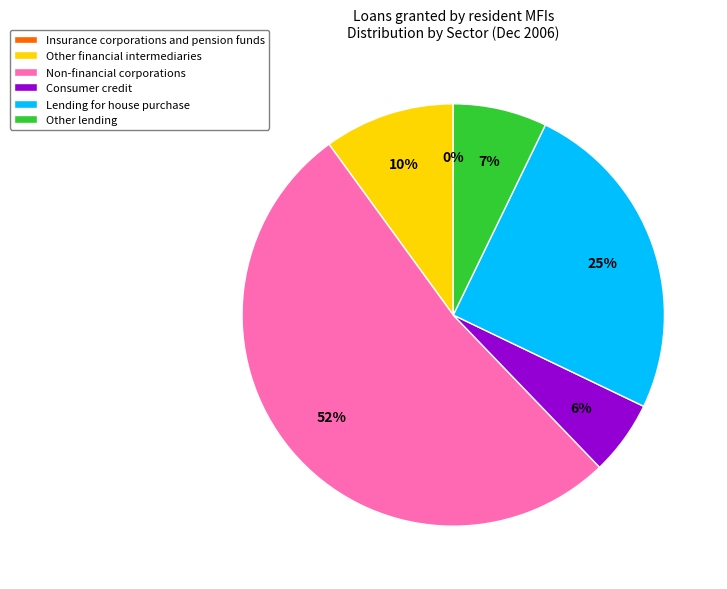

To the nearest percent, what percentage of the pie is Other financial intermediaries?

10%